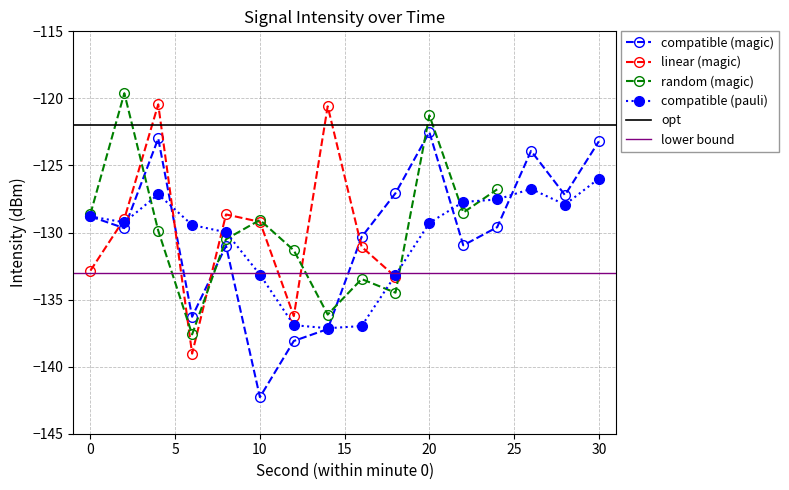

True or false: compatible (magic) has more than 1 interior local peaks.

True